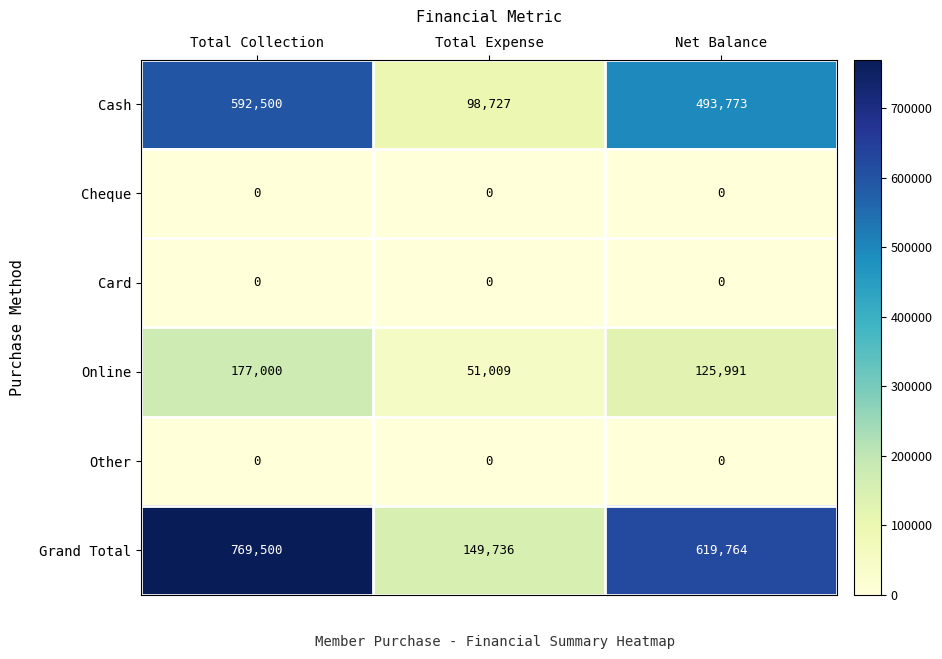

Reading left to right, extract all data points from this chart.

Cash: Total Collection=592500	Total Expense=98727	Net Balance=493773
Cheque: Total Collection=0	Total Expense=0	Net Balance=0
Card: Total Collection=0	Total Expense=0	Net Balance=0
Online: Total Collection=177000	Total Expense=51009	Net Balance=125991
Other: Total Collection=0	Total Expense=0	Net Balance=0
Grand Total: Total Collection=769500	Total Expense=149736	Net Balance=619764